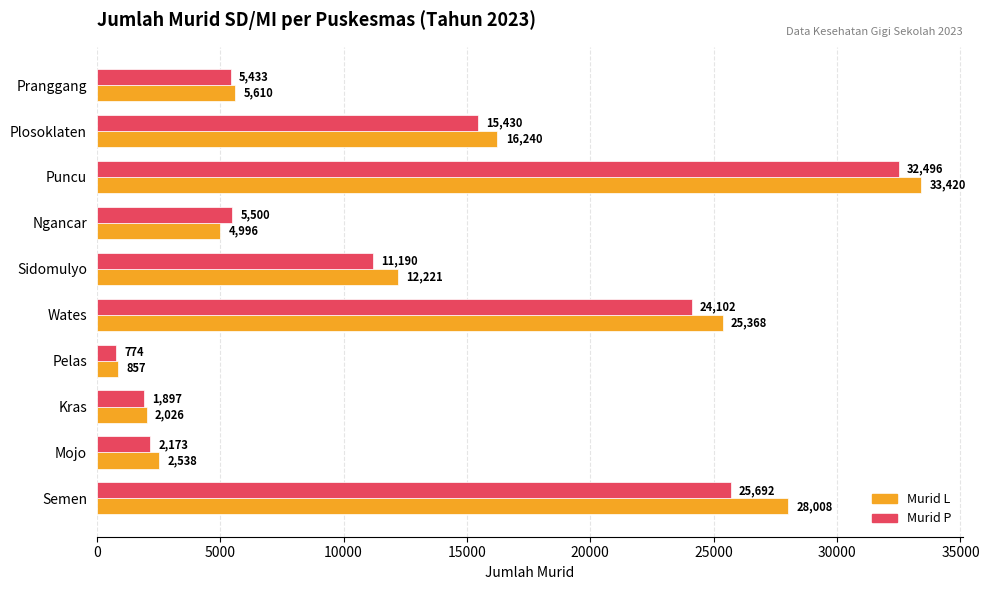

List the series in order of their peak value, highest first.

Murid L, Murid P